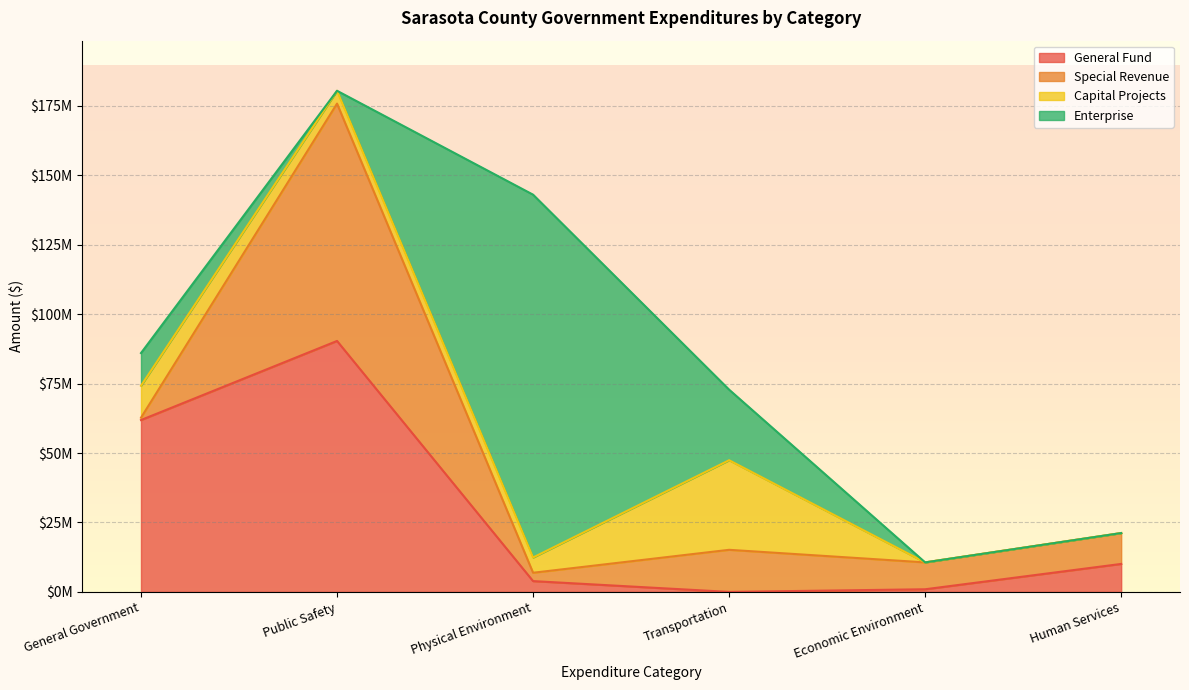

Is it true that General Fund equals 90376746.0 at Public Safety?

True